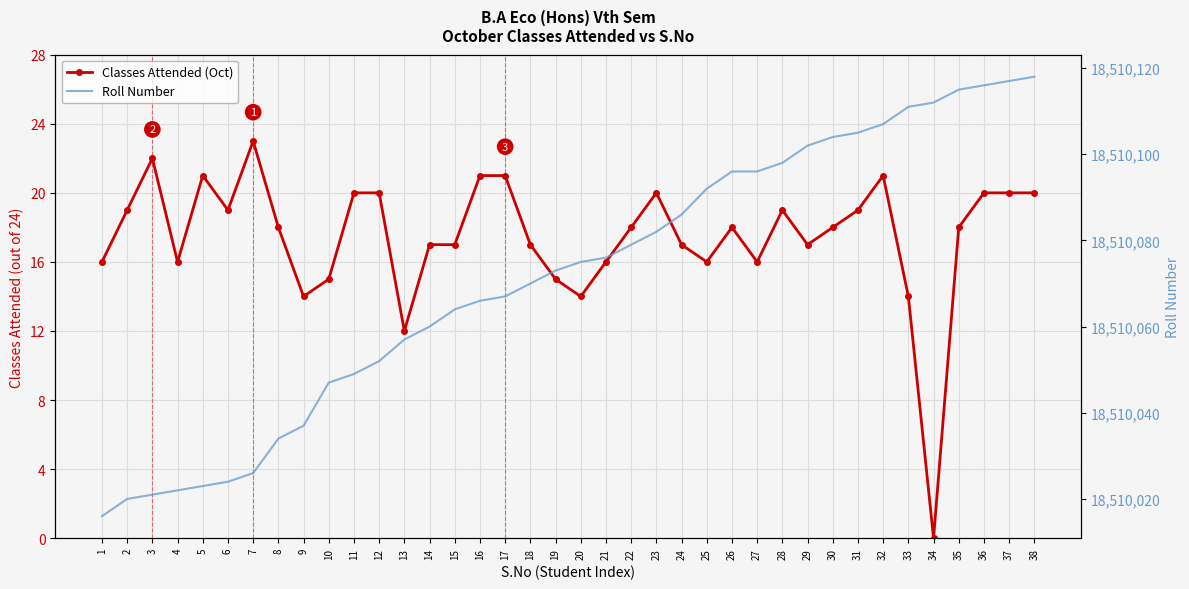

How many data points in Roll Number are above 18510075?

18